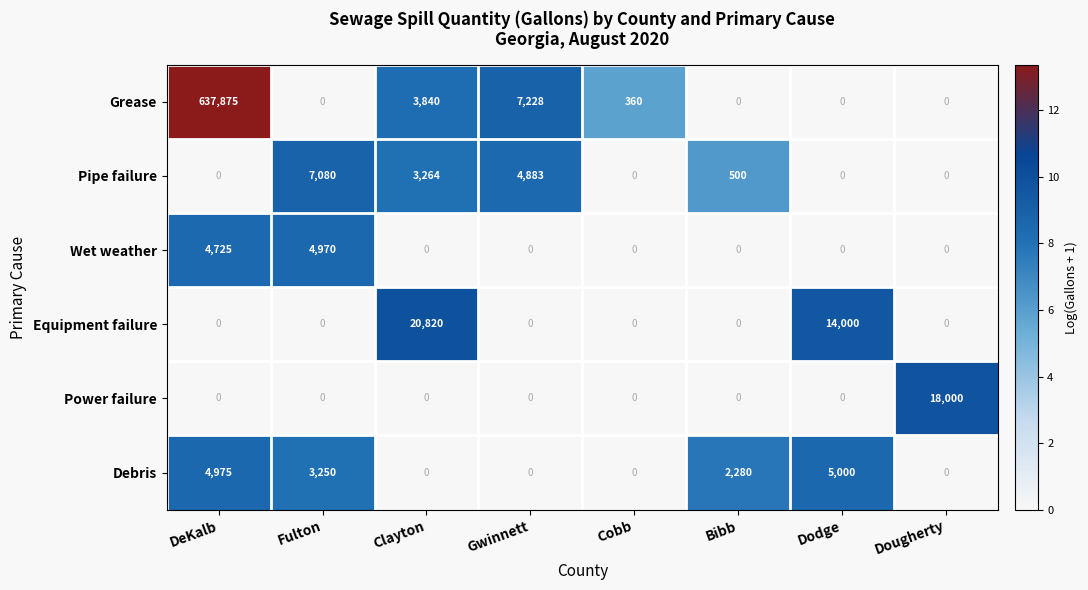

What is the sum of all Grease values?

649303